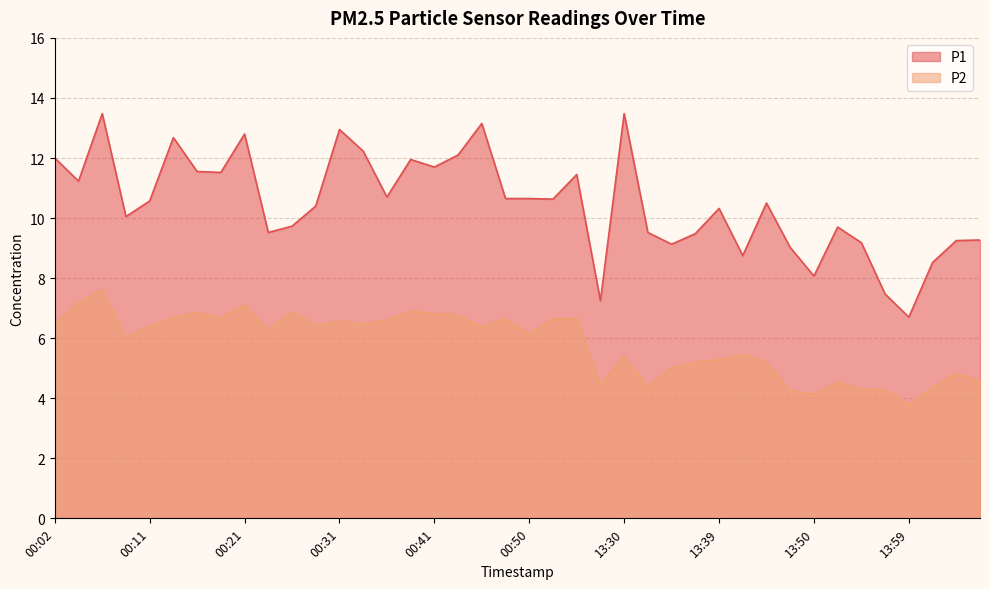

Which series changed the most between 00:36 and 13:32?

P2